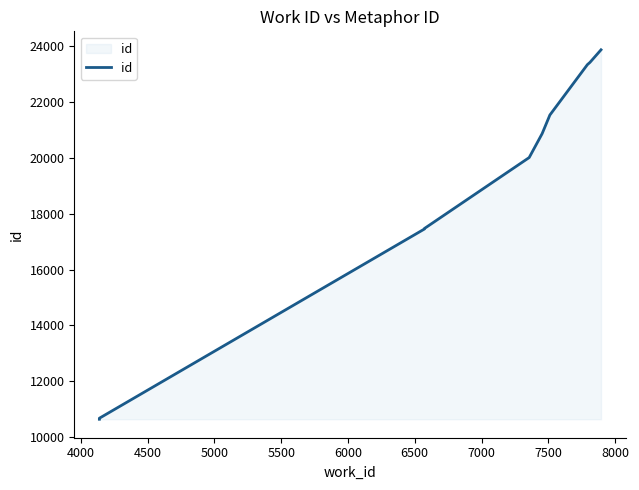

What is the minimum value shown in the chart?

10637